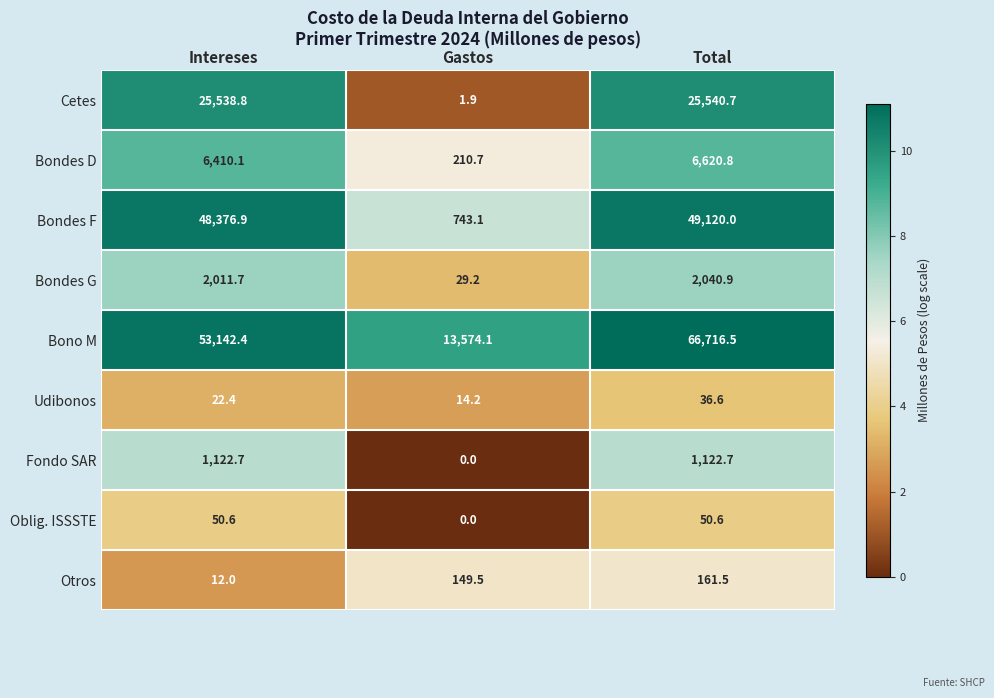

Reading left to right, extract all data points from this chart.

Cetes: Intereses=25538.8	Gastos=1.9	Total=25540.7
Bondes D: Intereses=6410.1	Gastos=210.7	Total=6620.8
Bondes F: Intereses=48376.9	Gastos=743.1	Total=49120.0
Bondes G: Intereses=2011.7	Gastos=29.2	Total=2040.9
Bono M: Intereses=53142.4	Gastos=13574.1	Total=66716.5
Udibonos: Intereses=22.4	Gastos=14.2	Total=36.6
Fondo SAR: Intereses=1122.7	Gastos=0.0	Total=1122.7
Oblig. ISSSTE: Intereses=50.6	Gastos=0.0	Total=50.6
Otros: Intereses=12.0	Gastos=149.5	Total=161.5